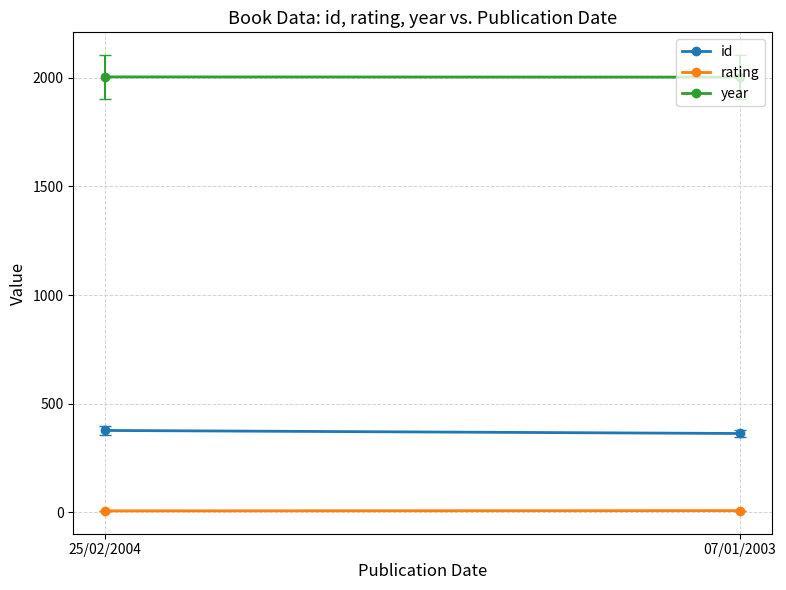

How many values in the rating series are below 8?

1